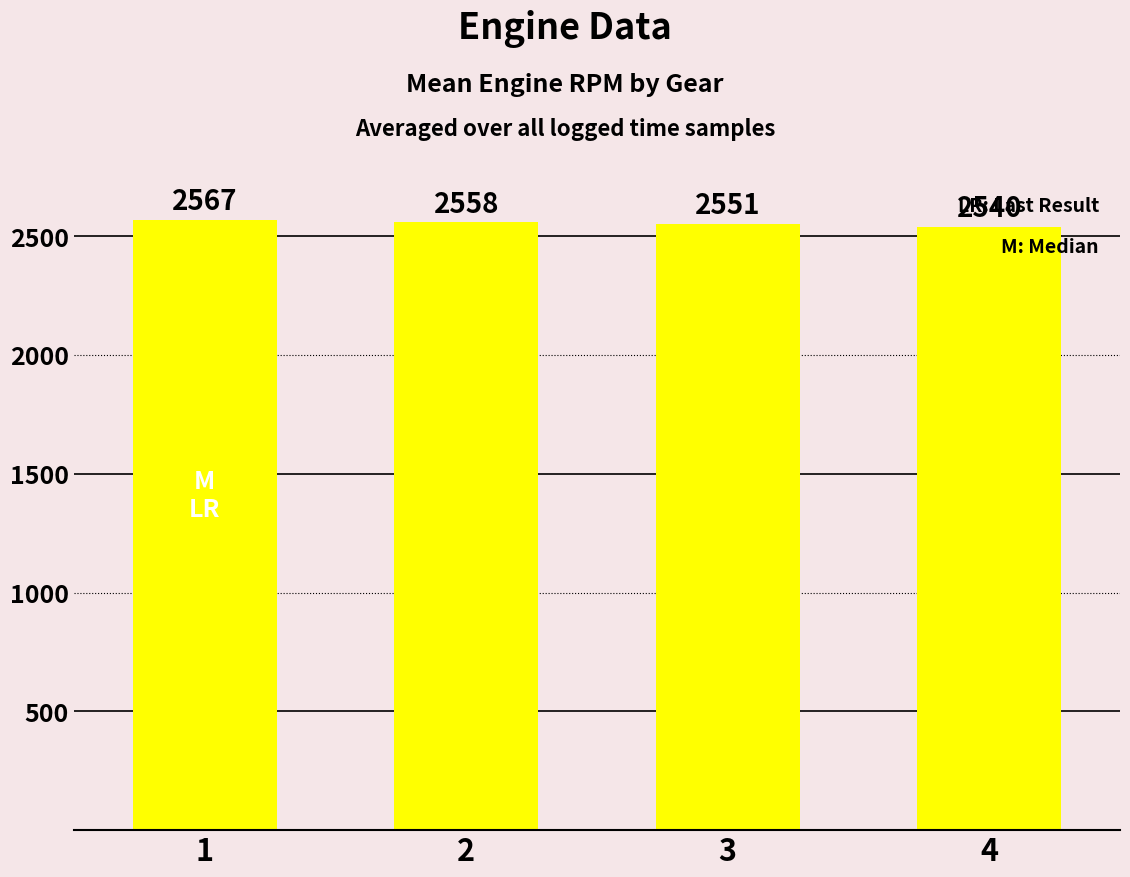

What is the change in value from 2 to 3?

-7